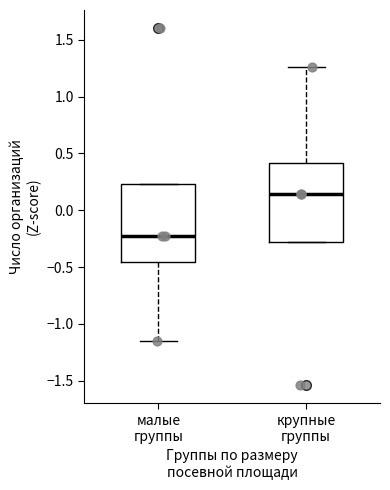

Which box's median line is the lowest?

малые группы